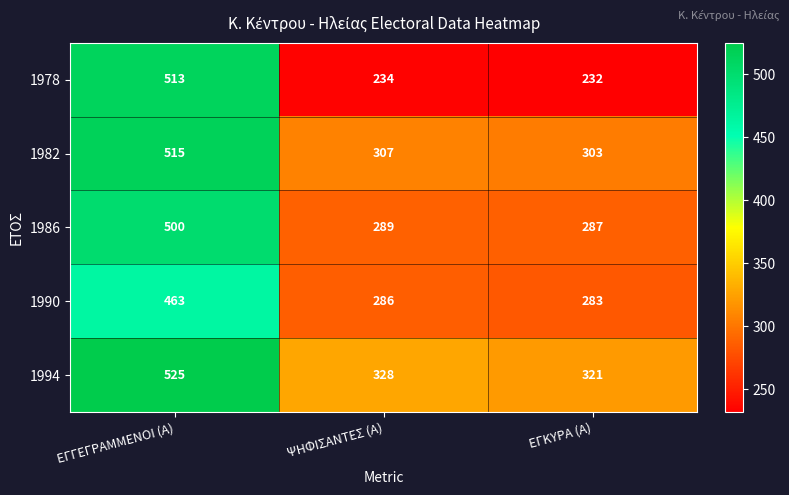

Between ΨΗΦΙΣΑΝΤΕΣ (Α) and ΕΓΚΥΡΑ (Α), which series saw the biggest shift?

1994